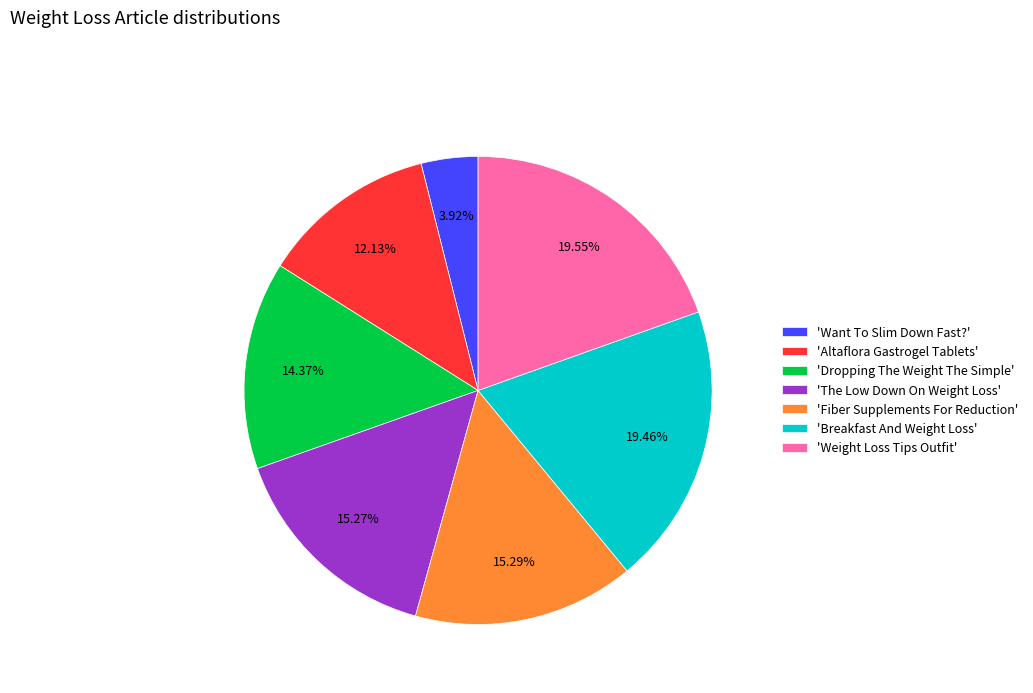

Which slice is the smallest?

'Want To Slim Down Fast?'